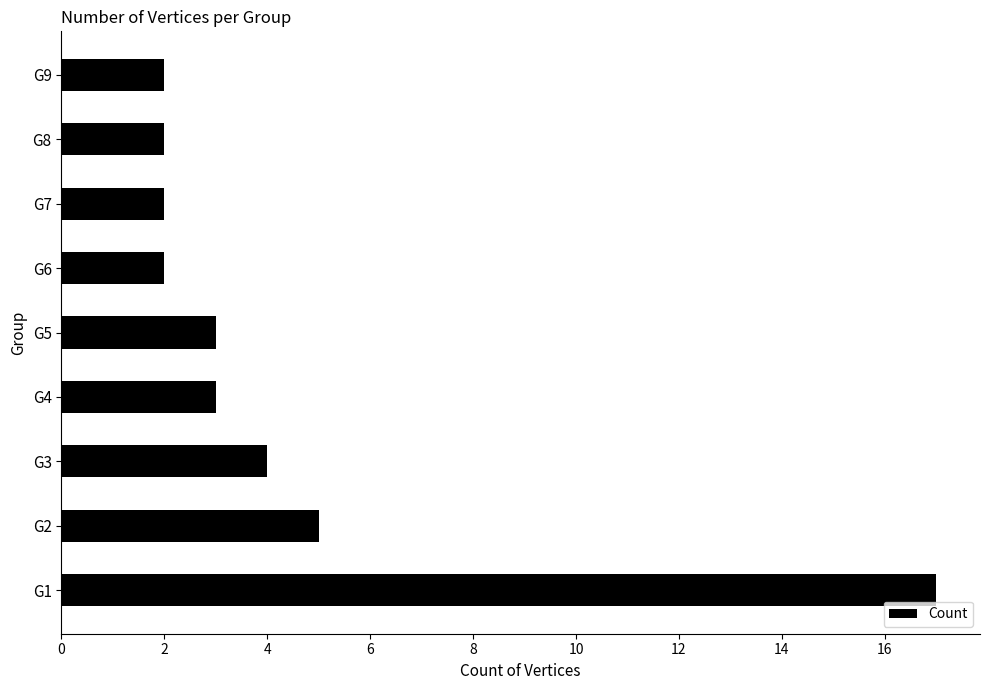

Does the chart contain any negative values?

No